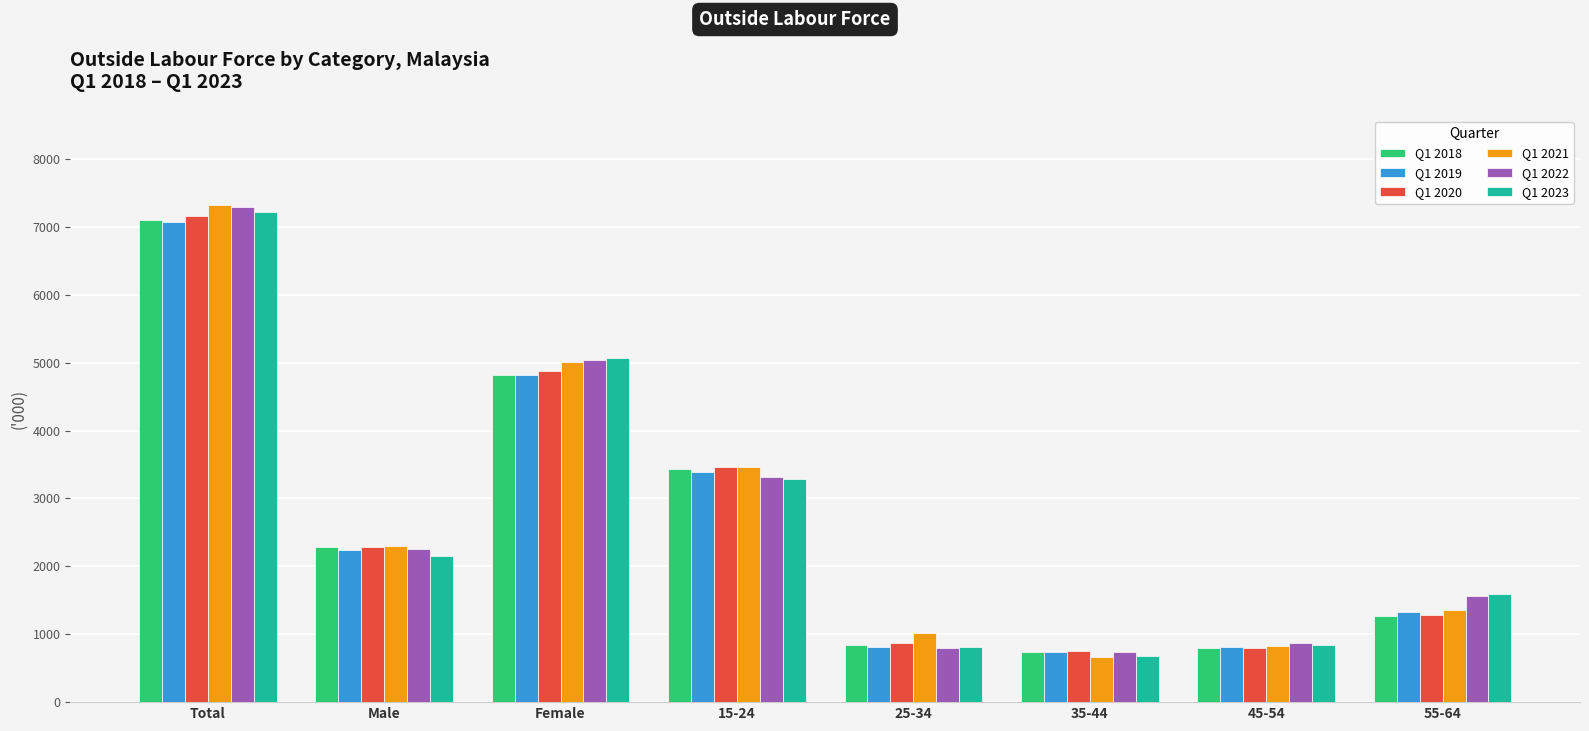

The value of Q1 2019 at 55-64 is 1324.5. True or false?

True